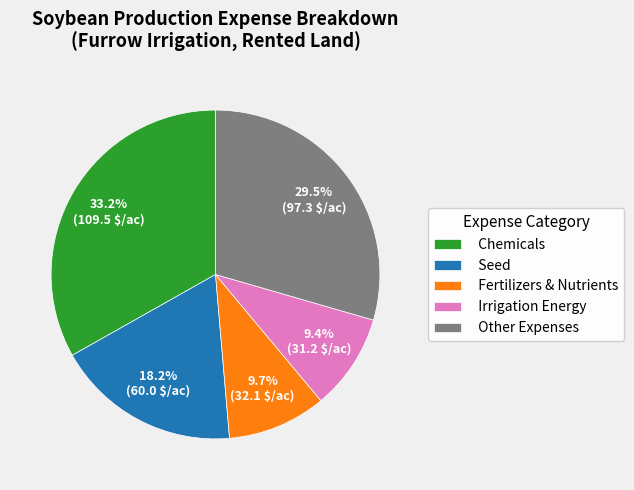

Does Fertilizers & Nutrients represent more than half of the total?

No